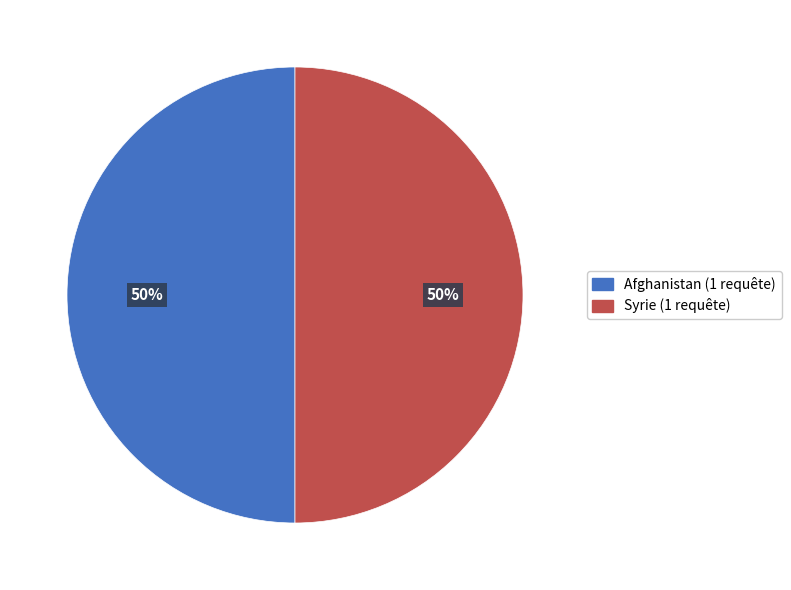

To the nearest percent, what is the average slice percentage?

50%